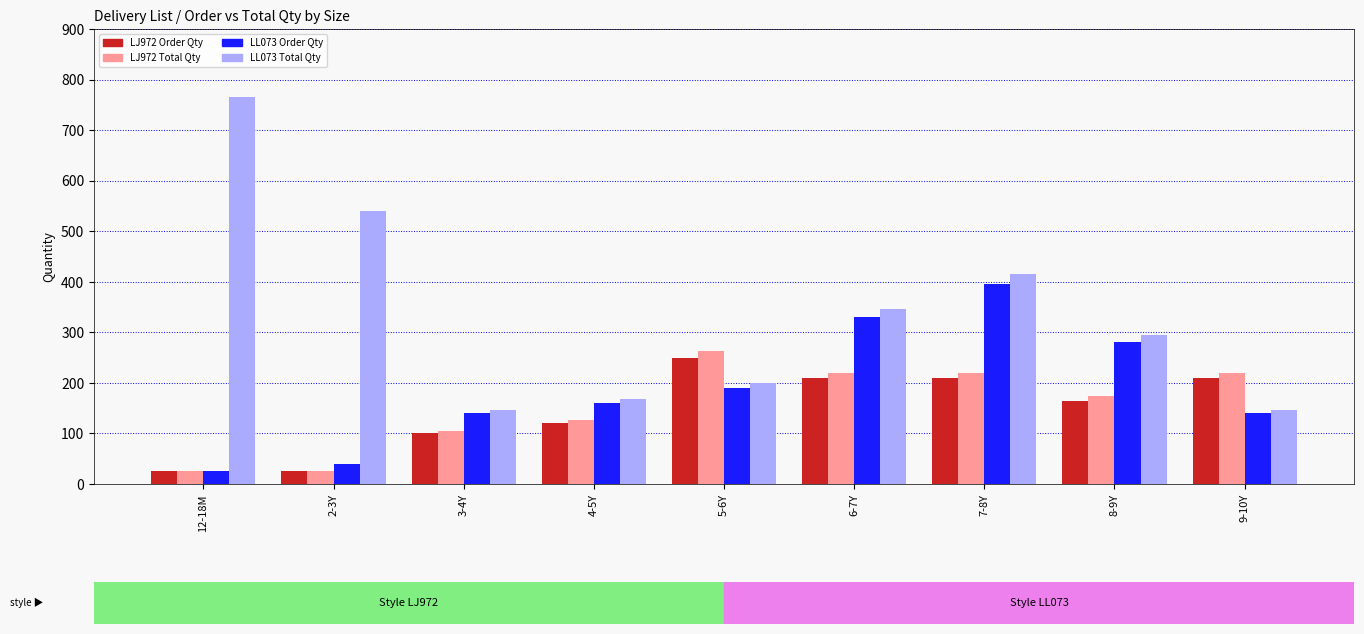

Rank the series by their maximum value, from highest to lowest.

LL073 Total Qty, LL073 Order Qty, LJ972 Total Qty, LJ972 Order Qty